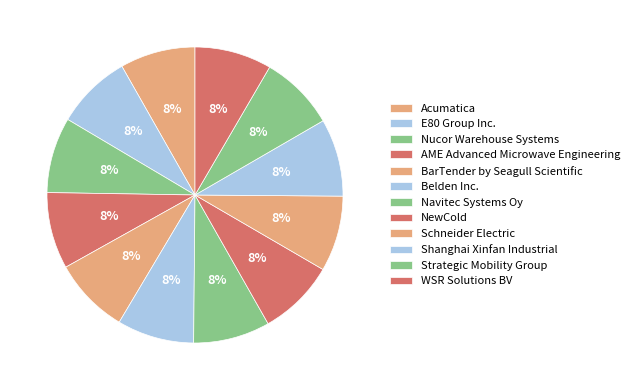

To the nearest percent, what percentage of the pie is Acumatica?

8%